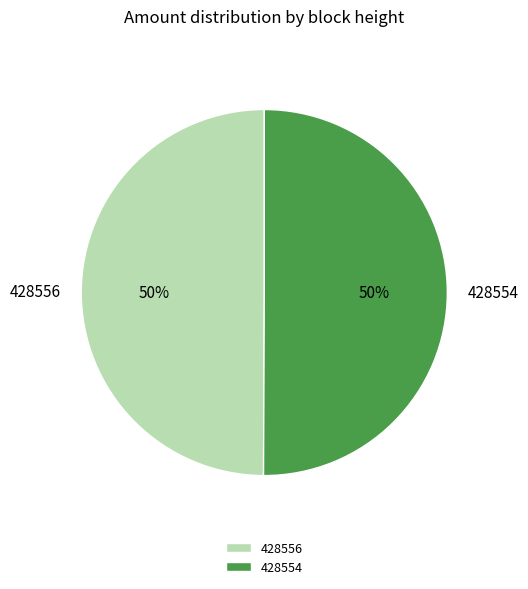

Combined, do 428556 and 428554 account for over 50%?

Yes